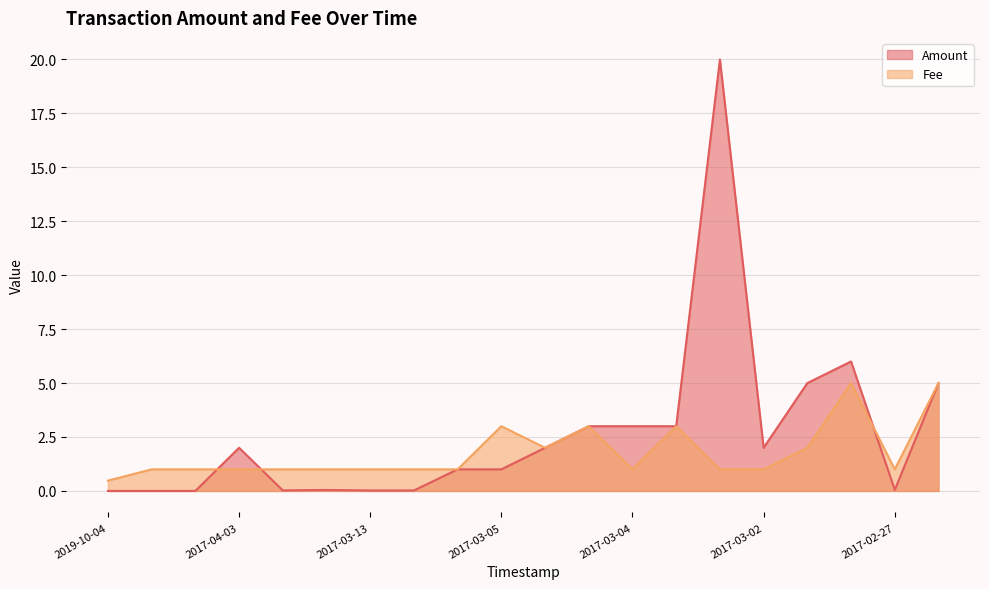

What is the difference between the maximum and second lowest values in the Amount series?

20.0